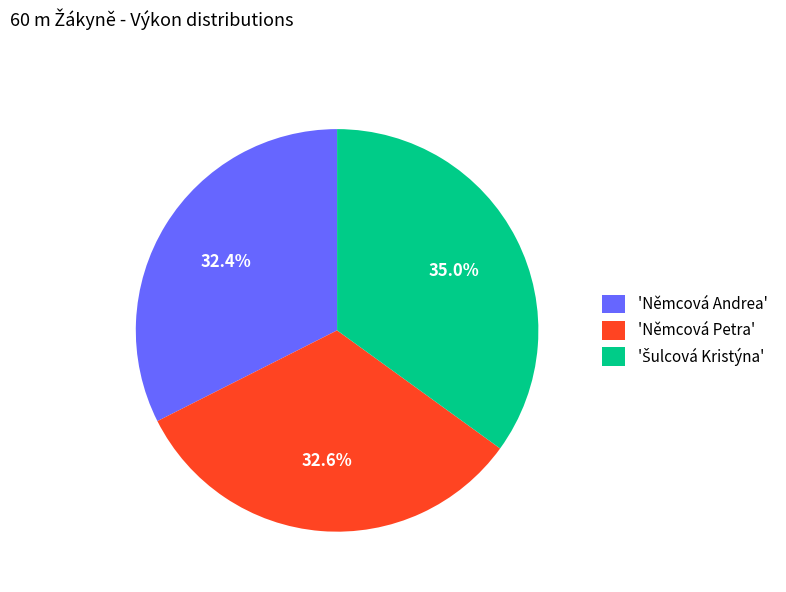

Is there a majority slice in this chart?

No